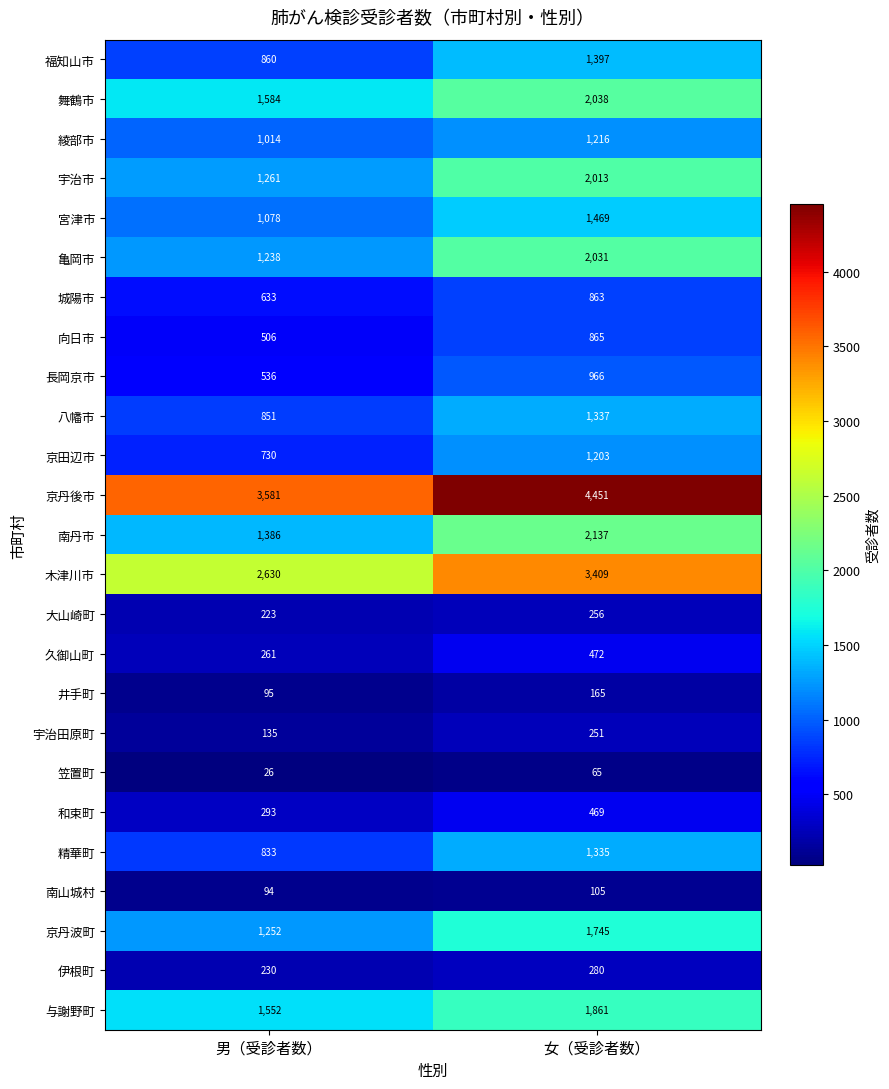

What is the average value of the 木津川市 series?

3020